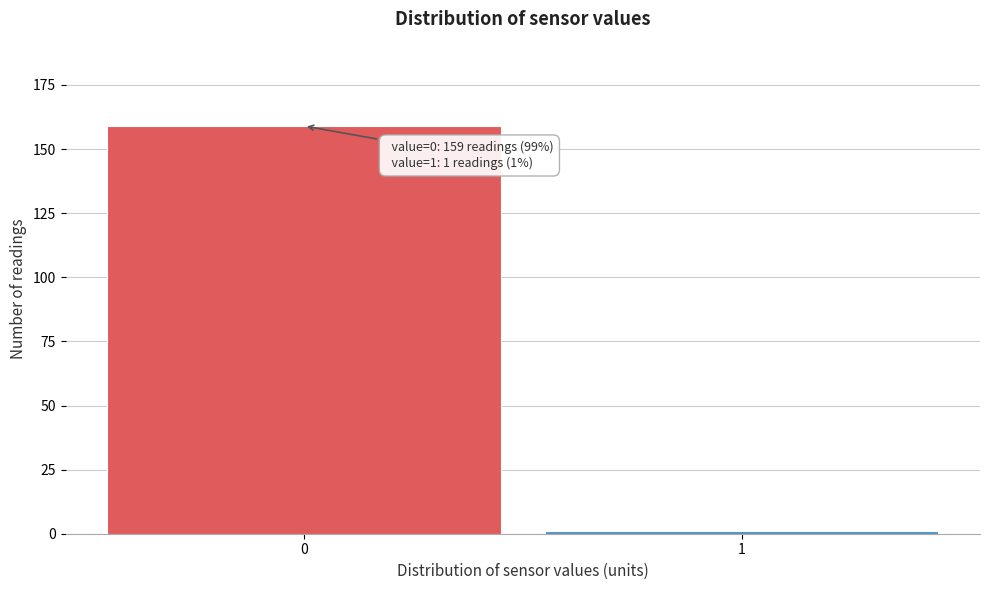

Reading right to left, extract all data points from this chart.

1	159